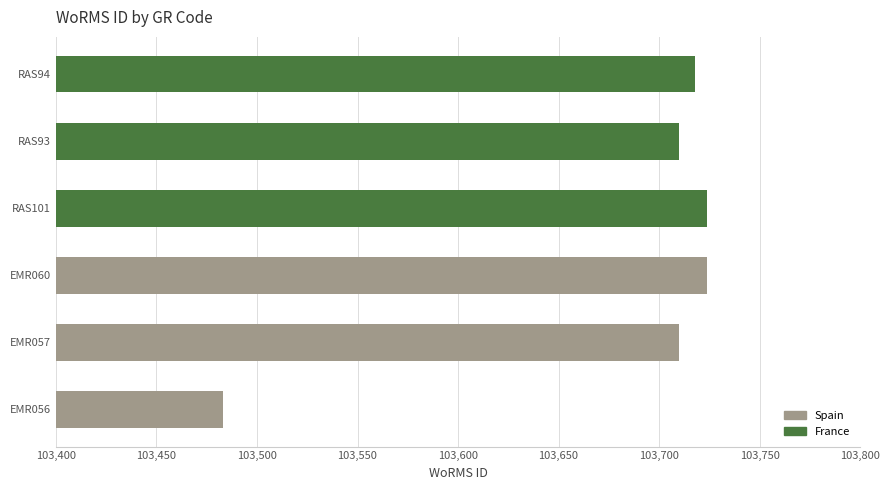

Reading right to left, transcribe all the data shown in this chart.

103718	103710	103724	103724	103710	103483